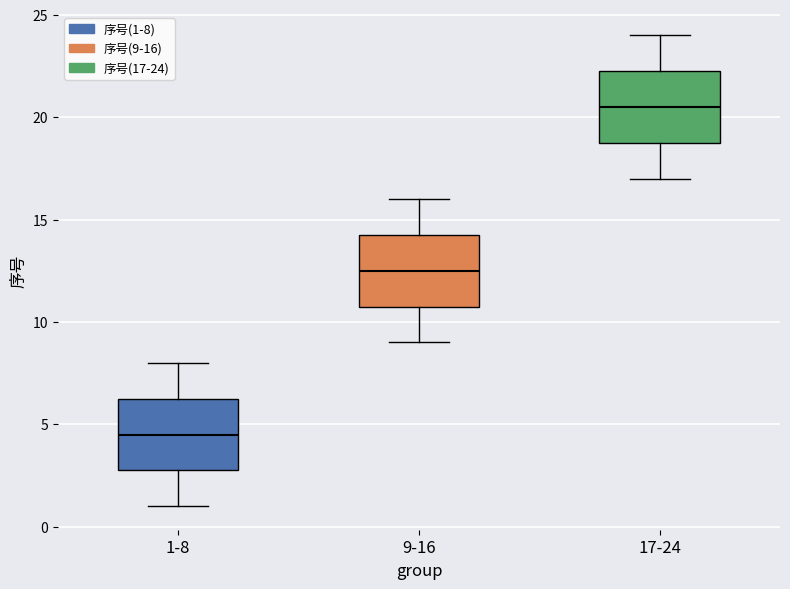

Which box has the highest median line?

17-24